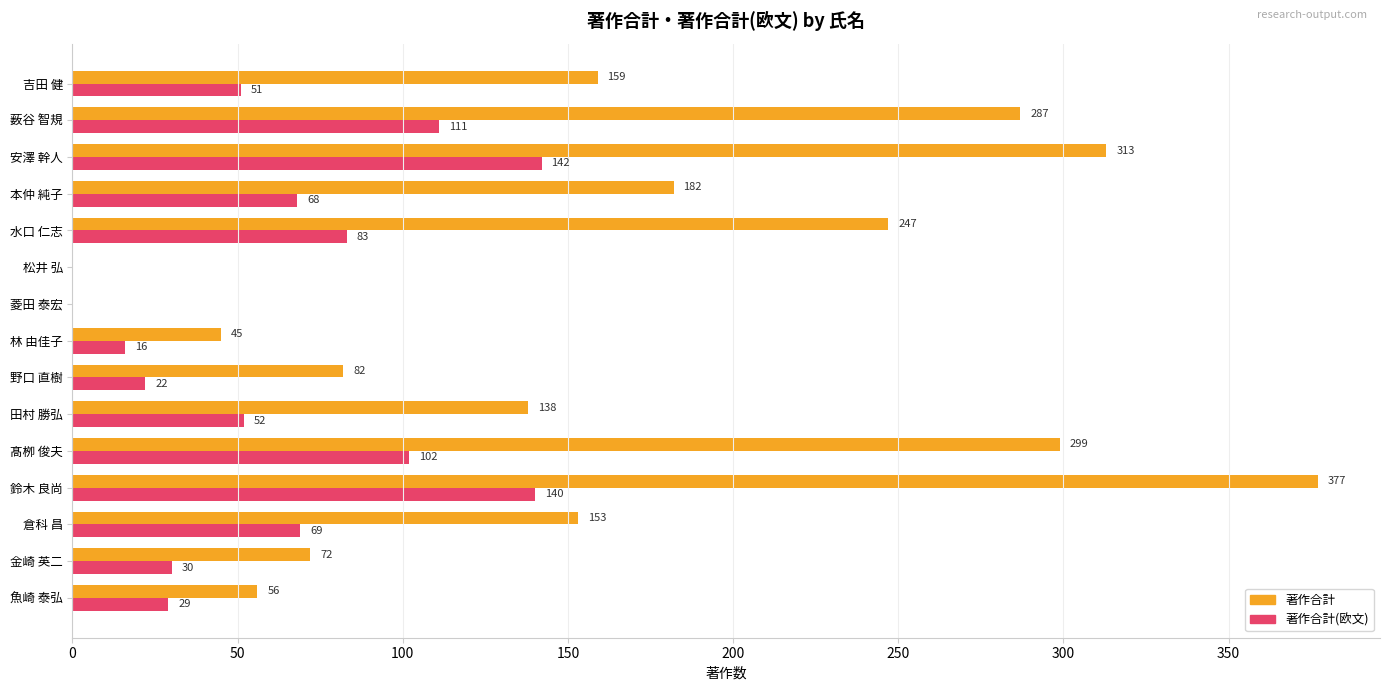

The value of 著作合計 at 薮谷 智規 is 146. True or false?

False